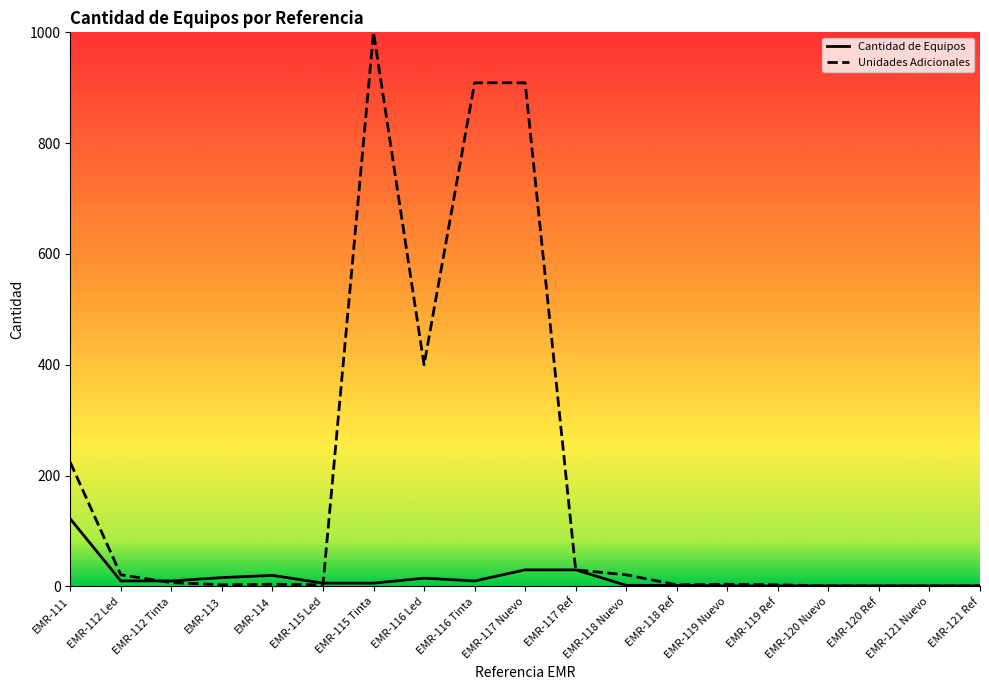

Rank the series by their maximum value, from highest to lowest.

Unidades Adicionales, Cantidad de Equipos